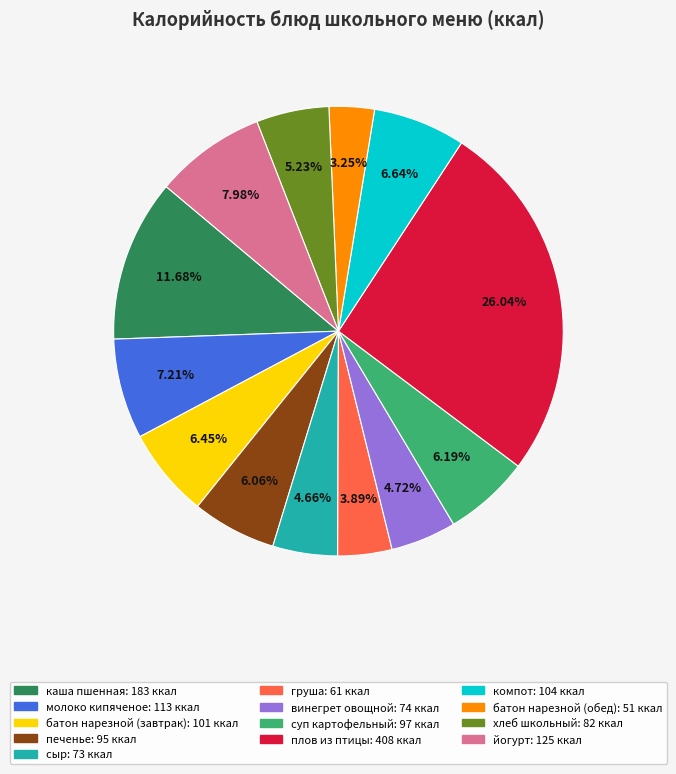

What percentage is the компот slice, to the nearest percent?

7%